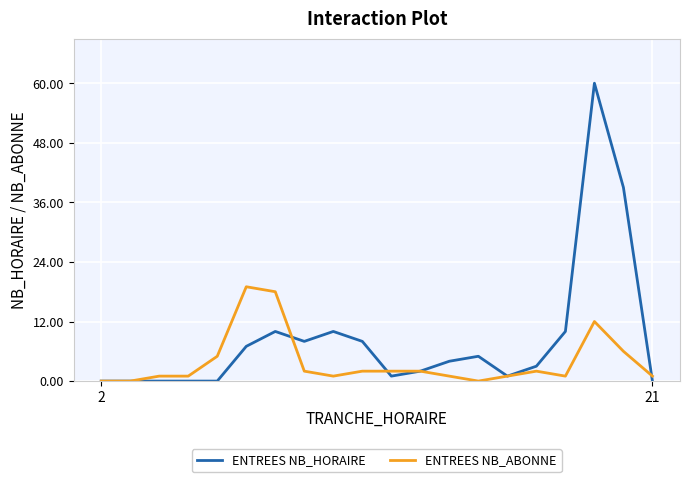

At how many categories does at least one series exceed 24?

2